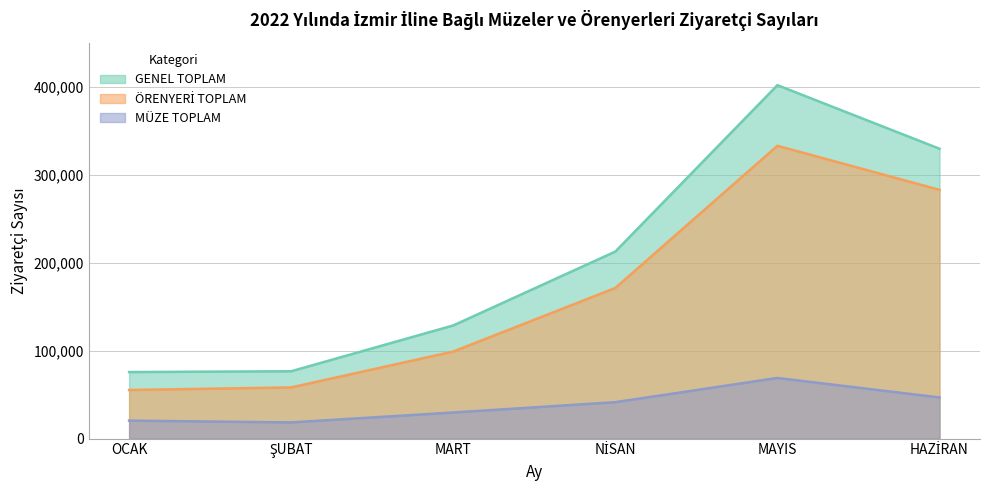

True or false: MÜZE TOPLAM has a value of 29682 at MART.

True